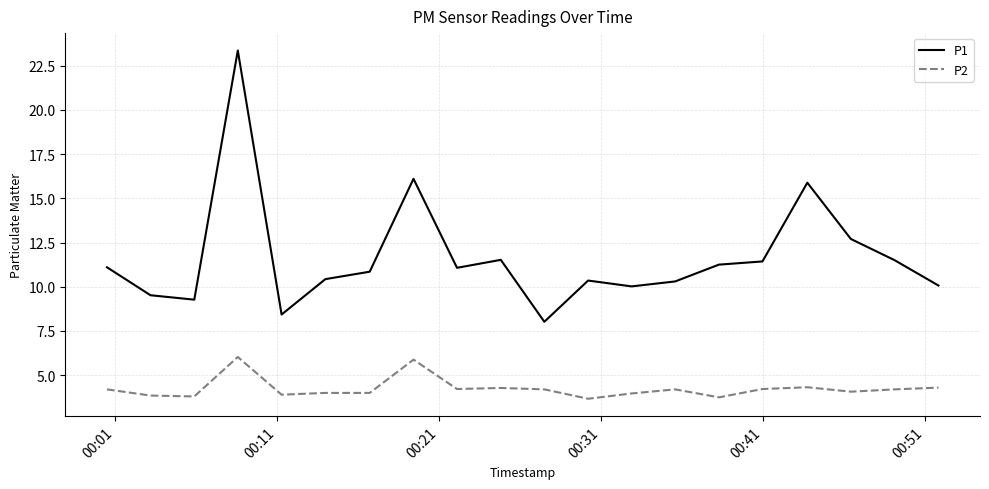

What is the maximum value shown in the chart?

23.4